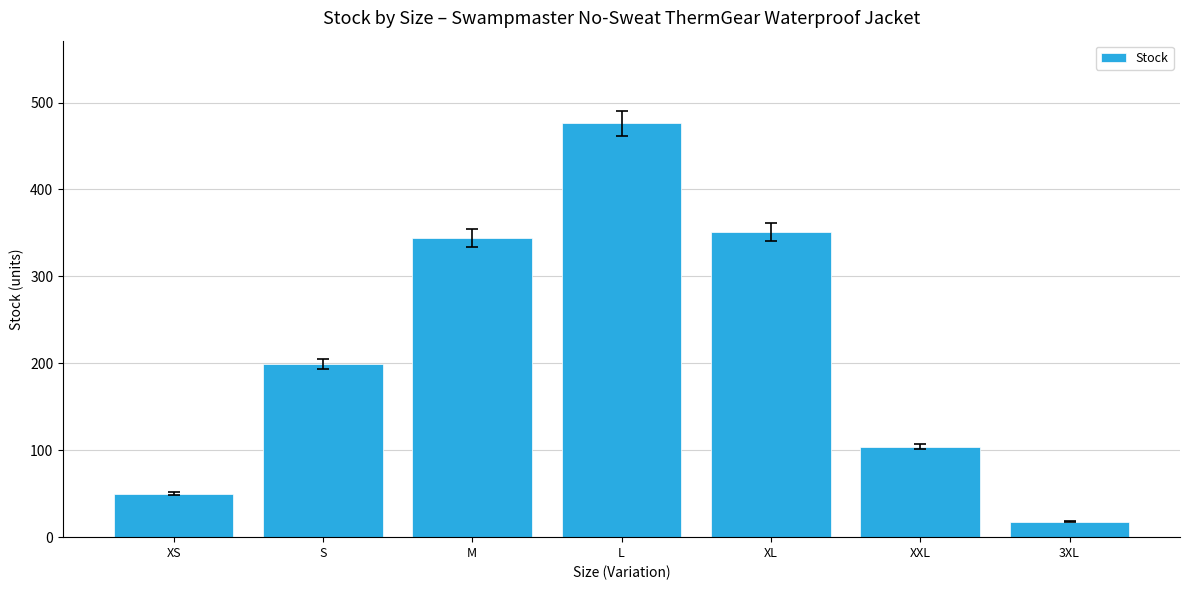

Reading left to right, extract all data points from this chart.

XS=50	S=199	M=344	L=476	XL=351	XXL=104	3XL=18